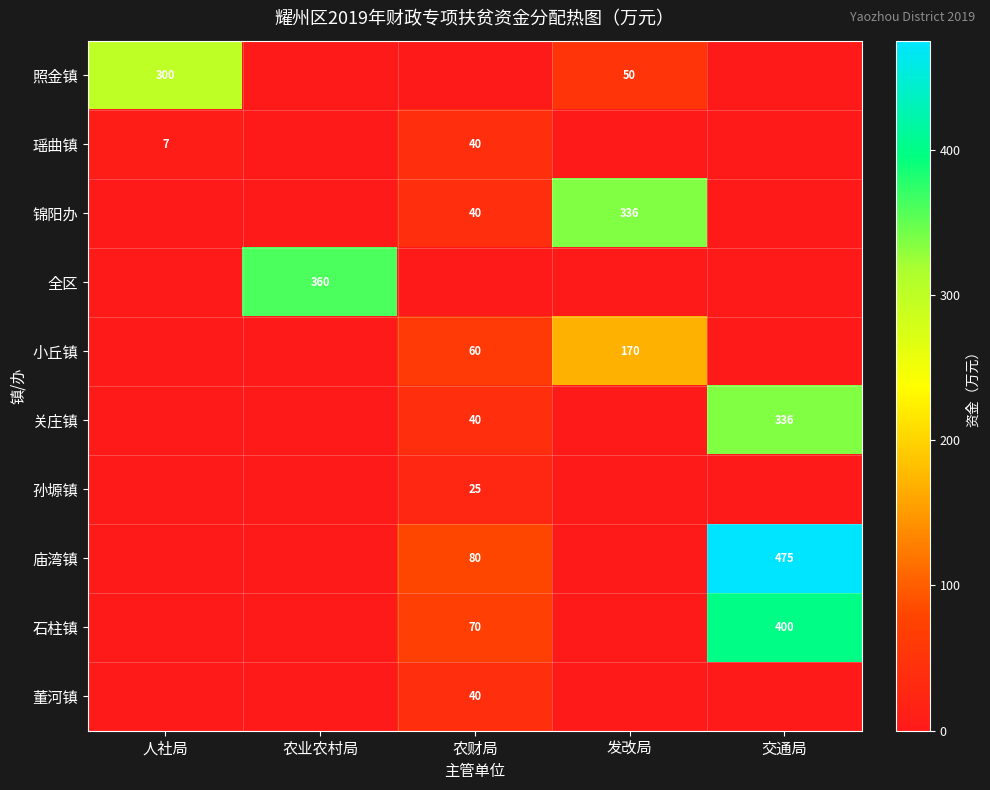

At how many categories does at least one series exceed 108?

4